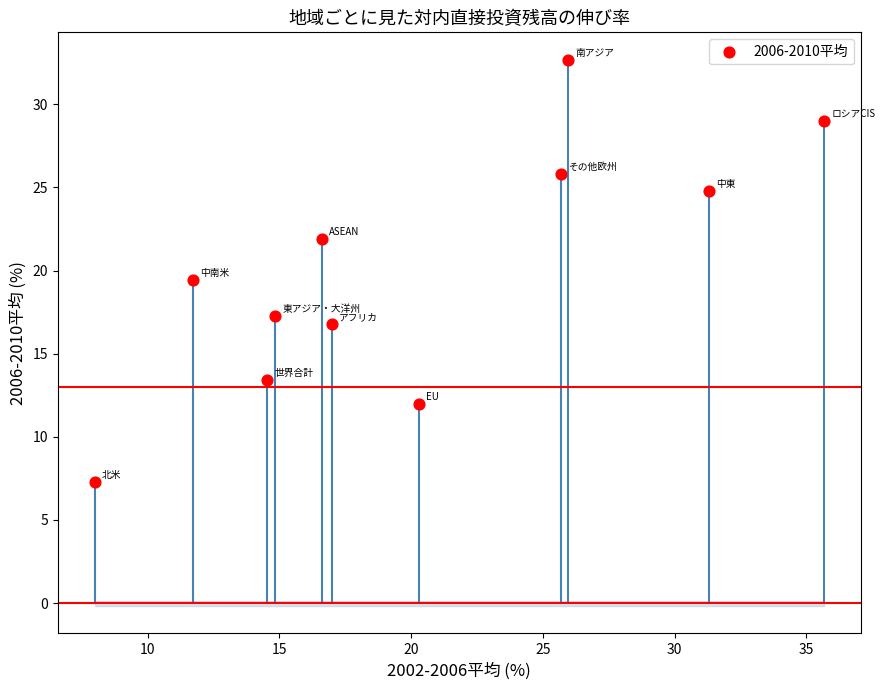

What Y value in the scatter plot is closest to 19?

19.4